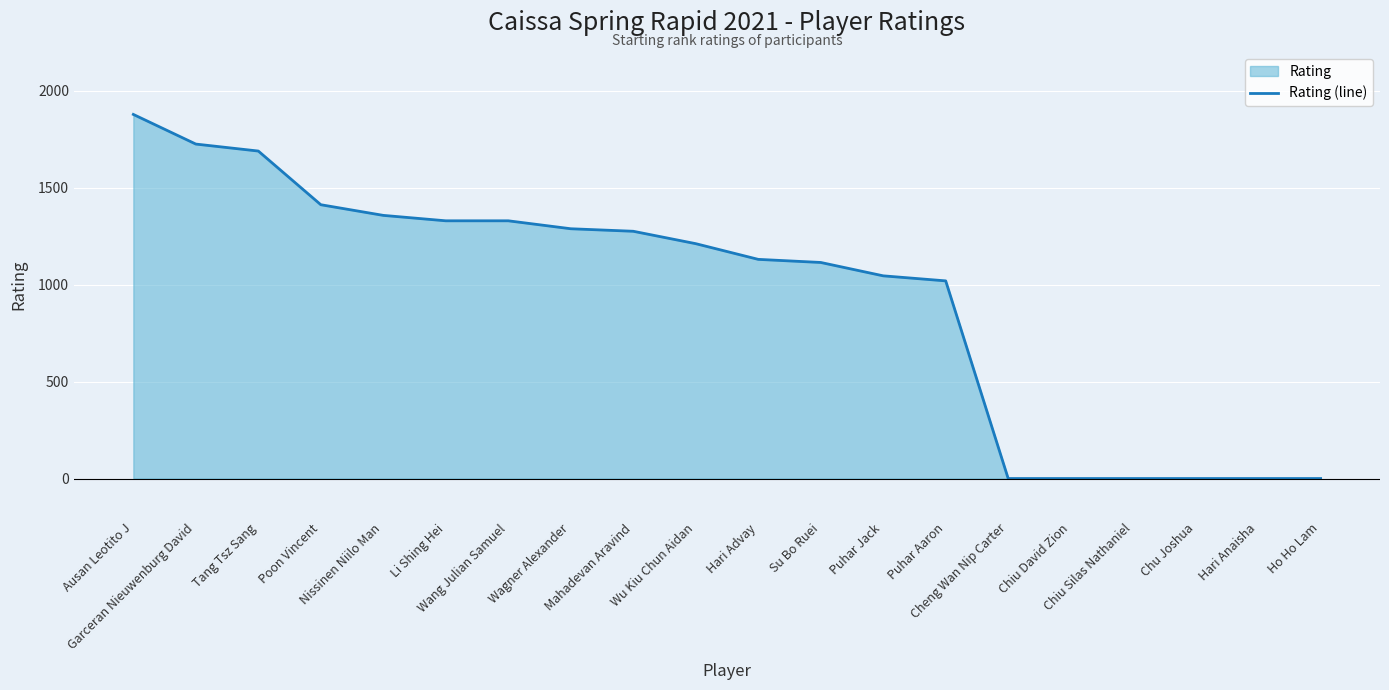

How many lines are shown in the chart?

1